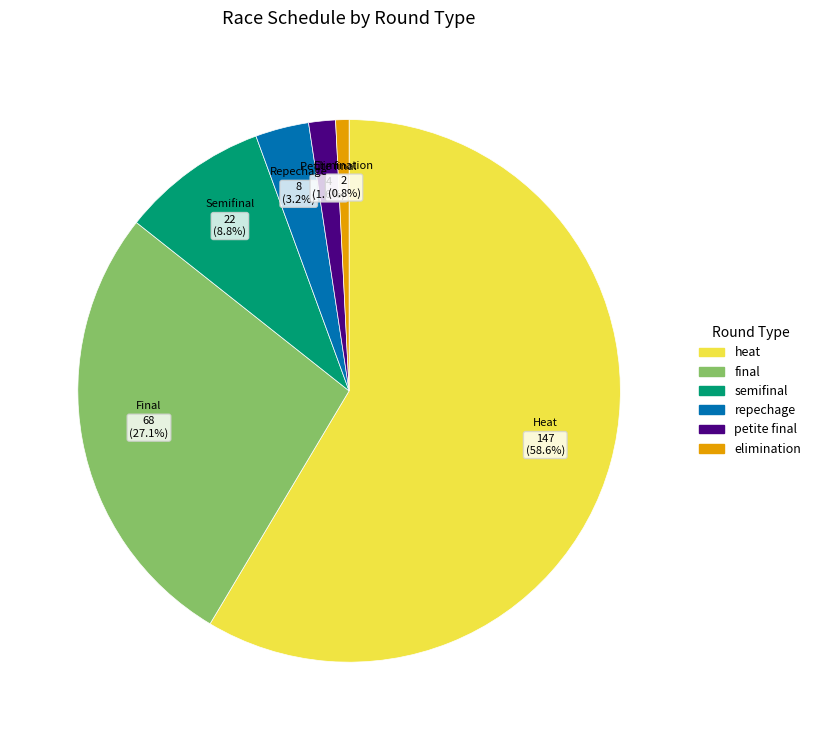

To the nearest percent, what is the average slice percentage?

17%